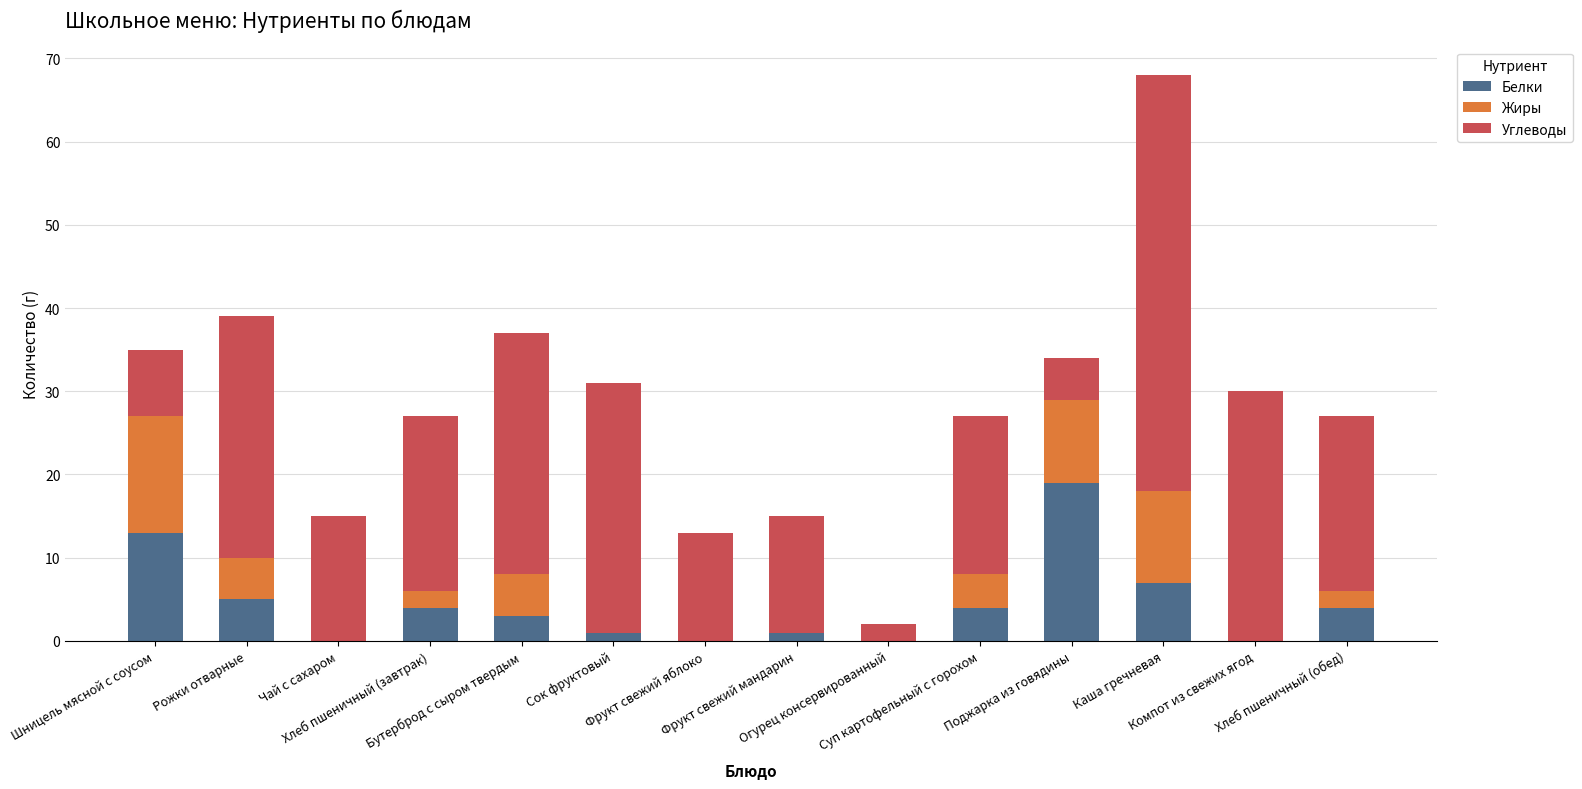

What is the maximum value for Белки?

19